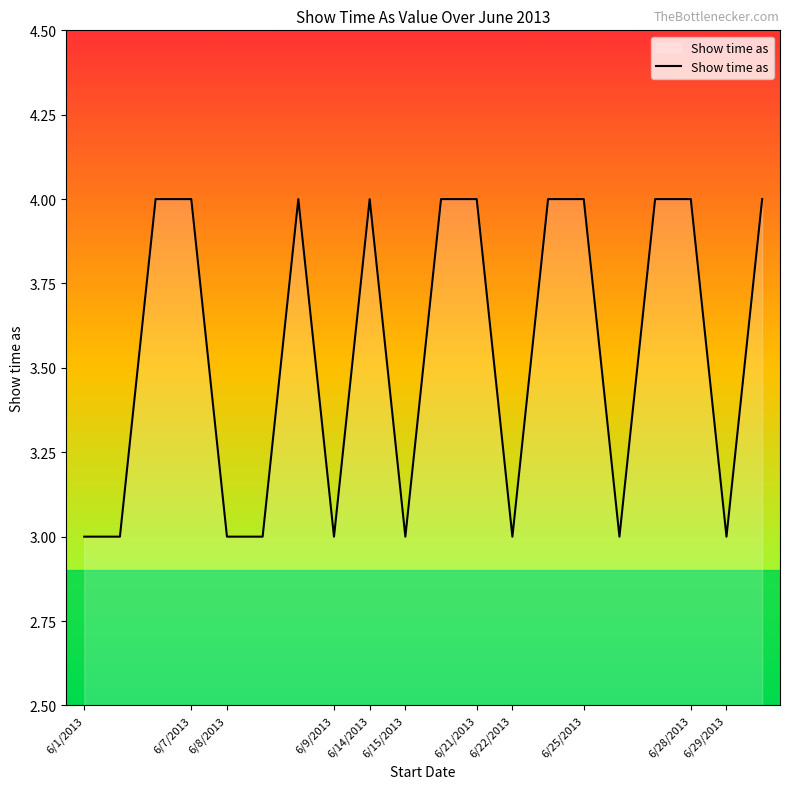

What is the maximum value shown in the chart?

4